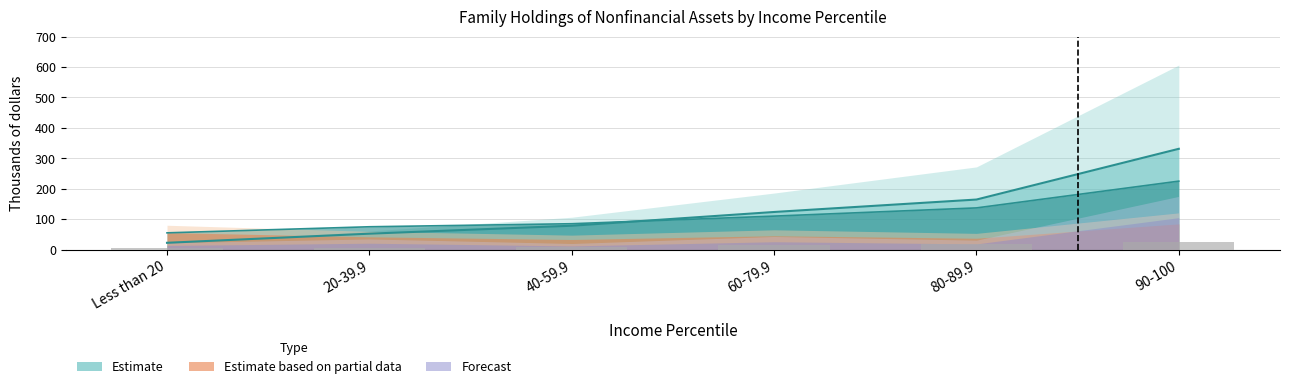

How many bars are there in total?

6